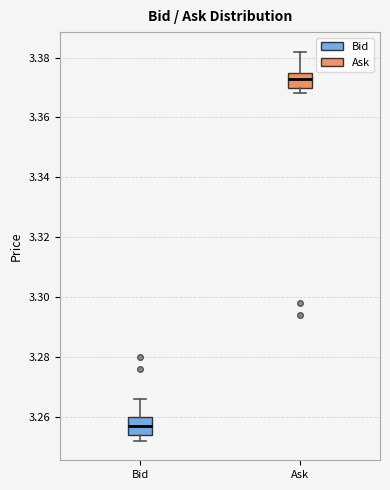

Where is the lower edge of the box for Ask on the y-axis? The values are not printed on the chart, so give them approximately, as read against the axis.

3.370